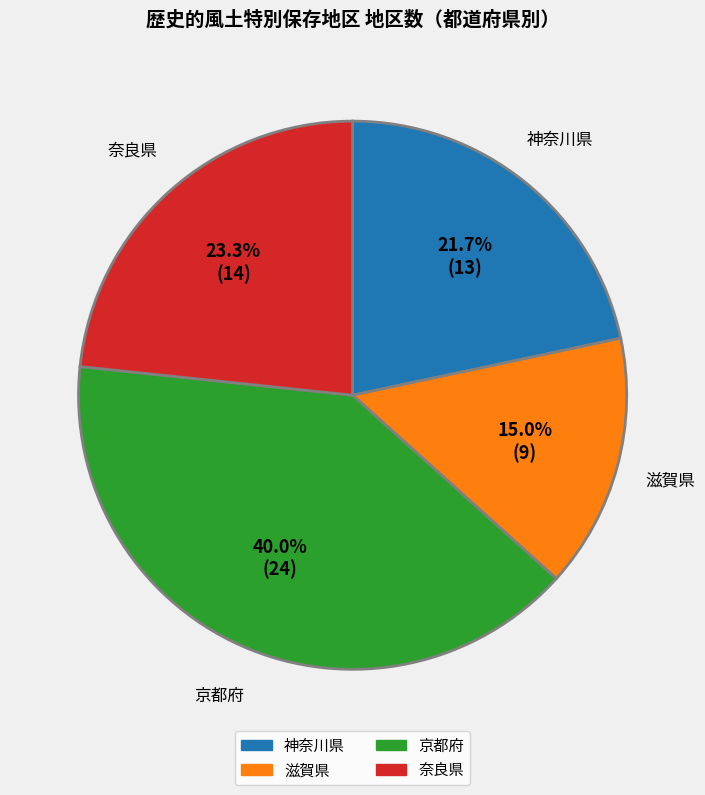

Does 京都府 represent more than half of the total?

No